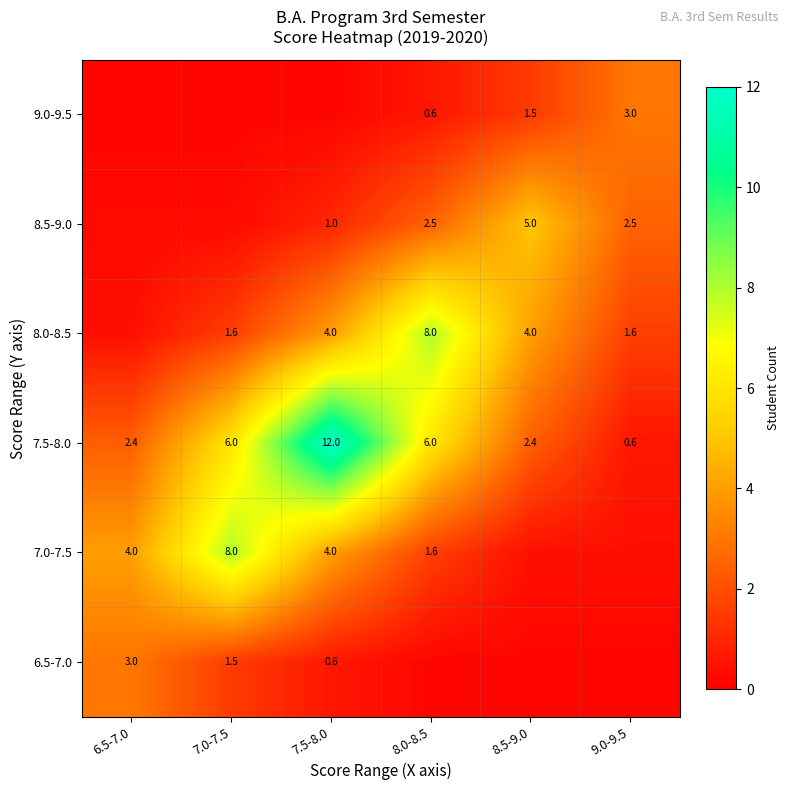

Is the value of 8.5-9.0 at 8.5-9.0 greater than the value of 7.0-7.5 at 6.5-7.0?

Yes